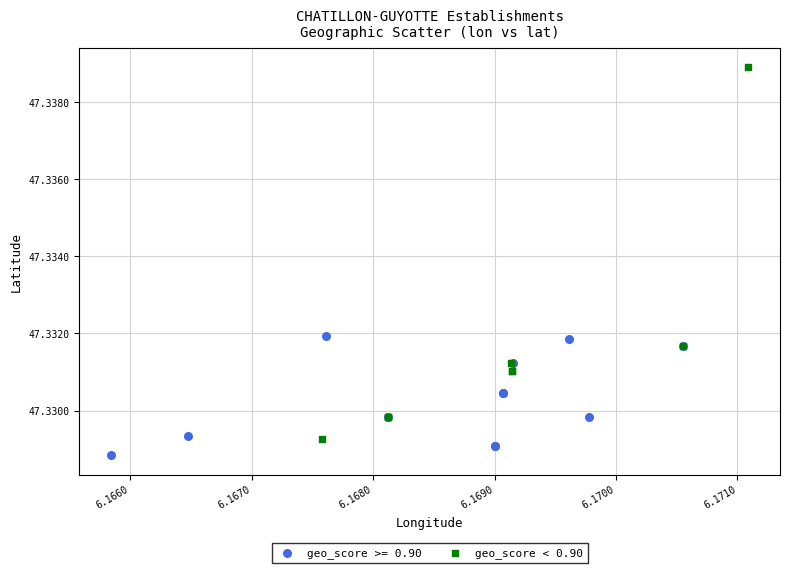

Which series contains the highest Y value?

geo_score < 0.90